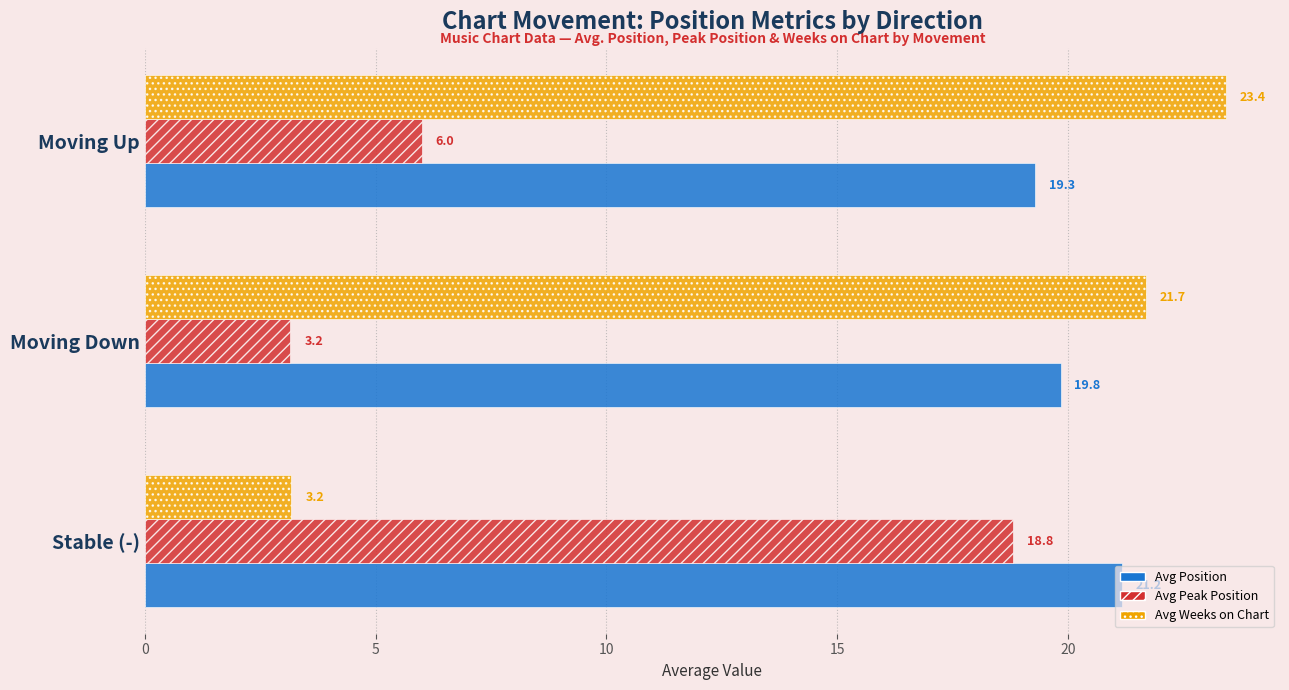

Is it true that Avg Weeks on Chart equals 3.2 at Stable (-)?

True